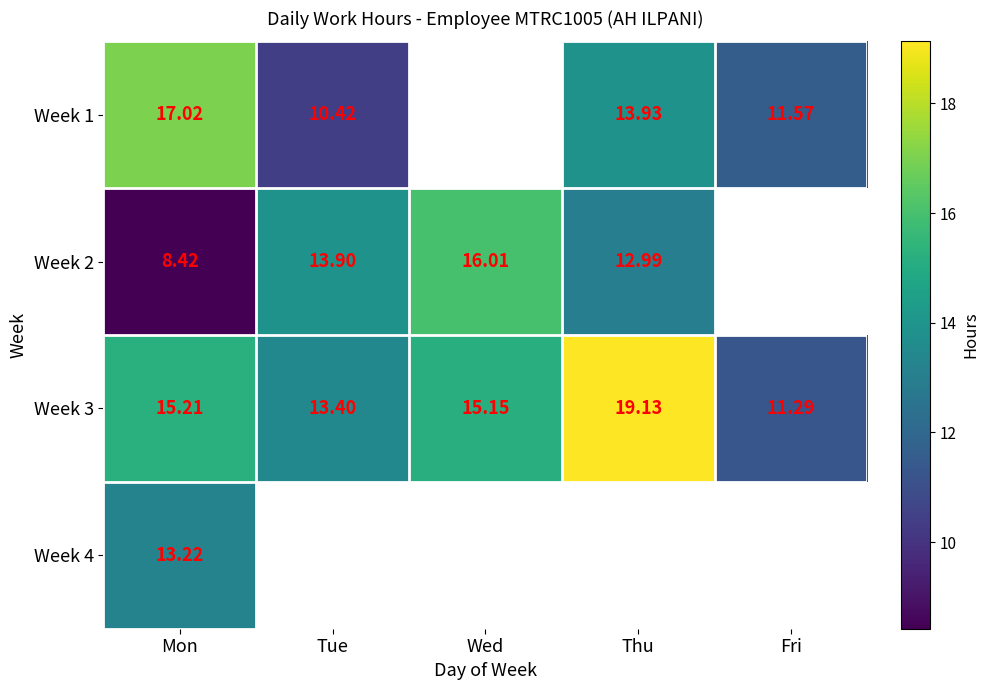

Where does the Week 3 series first go above 15?

Mon